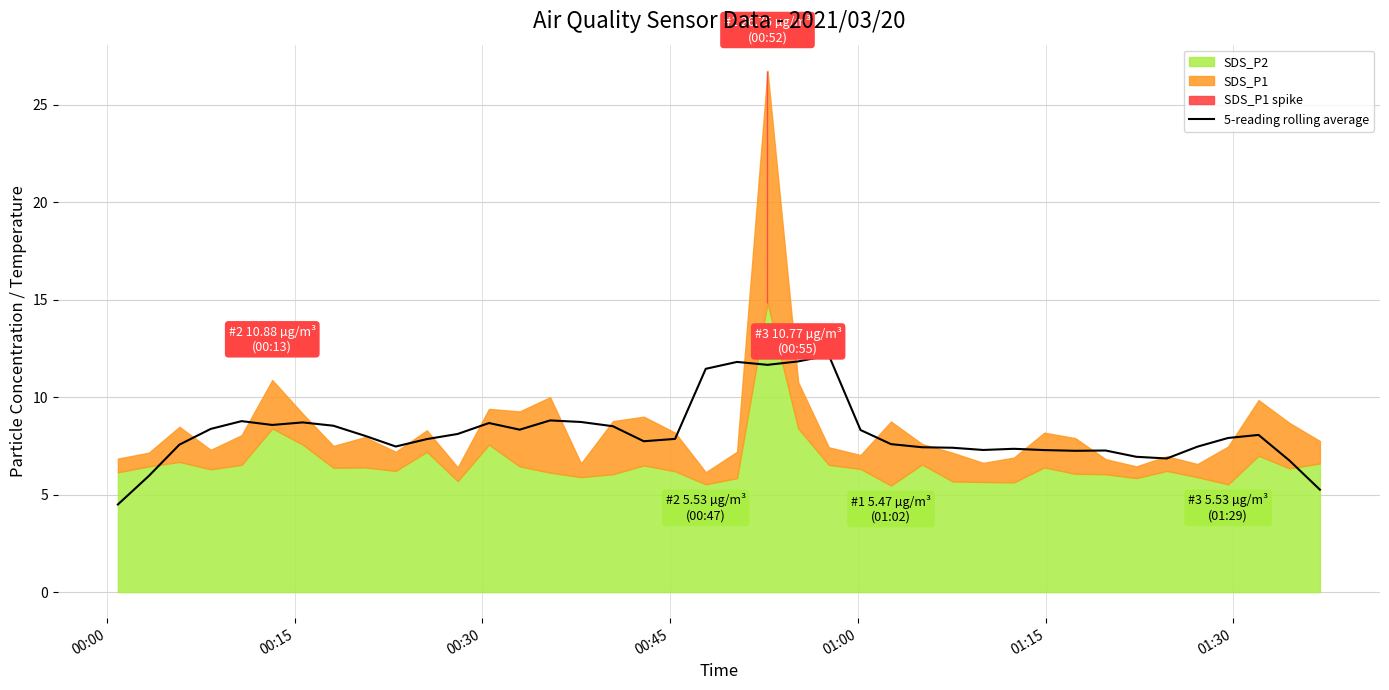

True or false: there are more than 2 points higher than both neighbors.

True